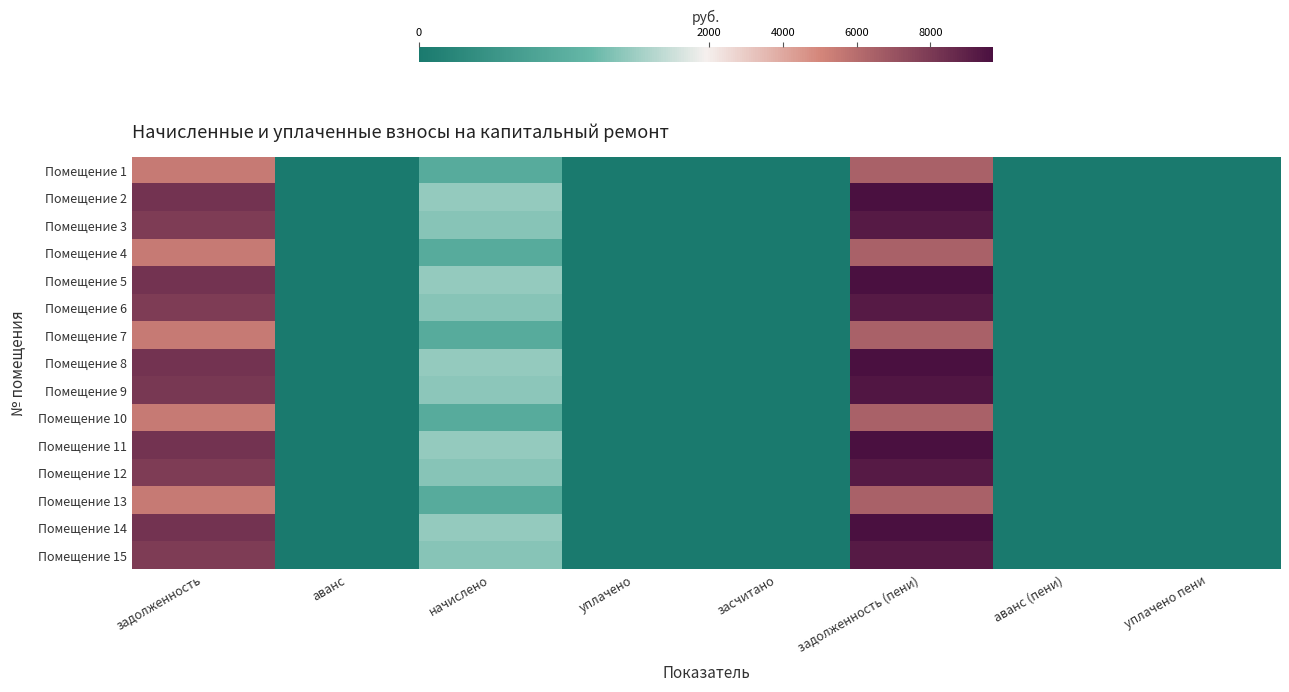

Between задолженность (пени) and уплачено, which is larger?

задолженность (пени)